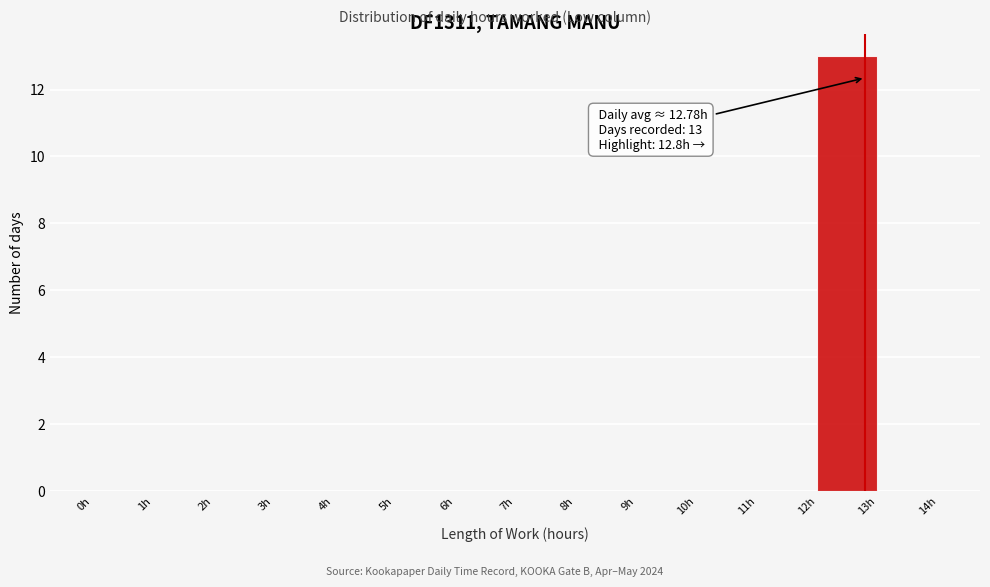

Which range on the x-axis has the tallest bar?

12 to 13